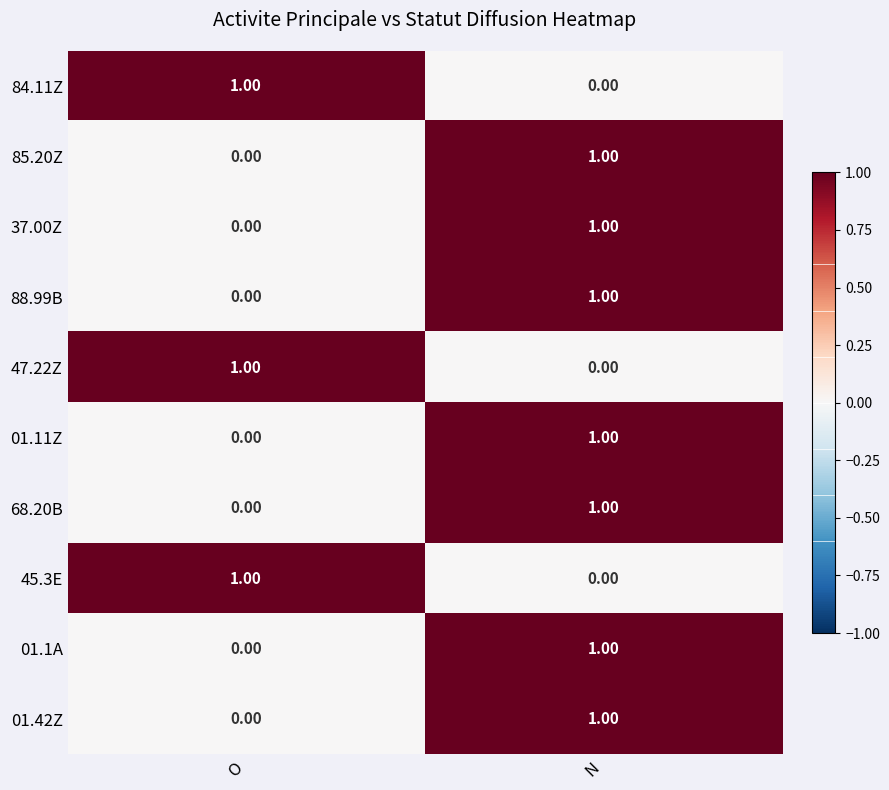

What is the spread (max minus min) of values at O?

1